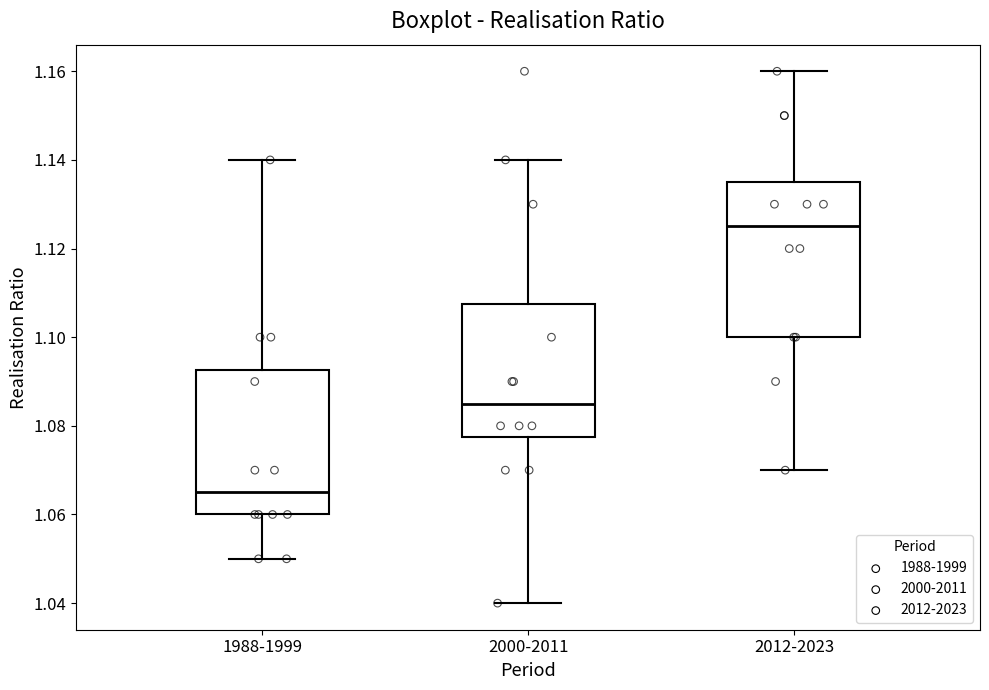

Which box has the lowest median line?

1988-1999